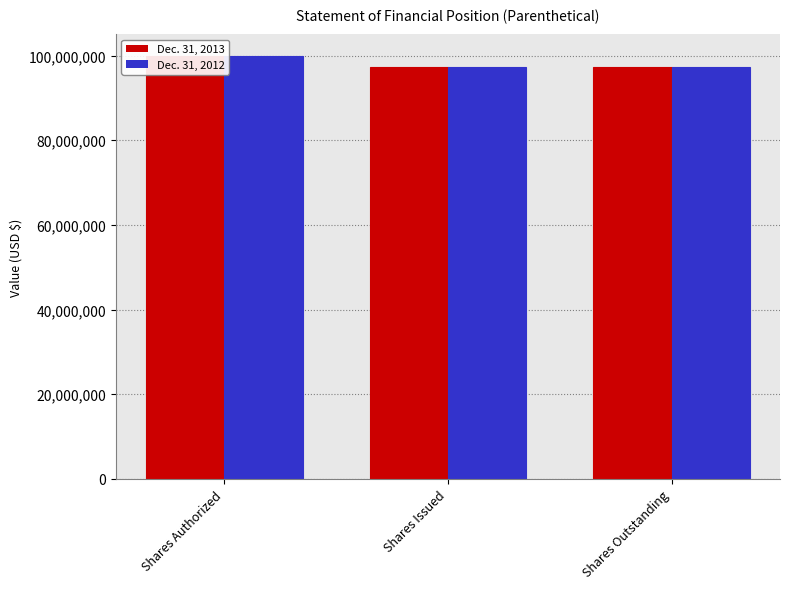

Which series has the widest spread of values?

Dec. 31, 2013